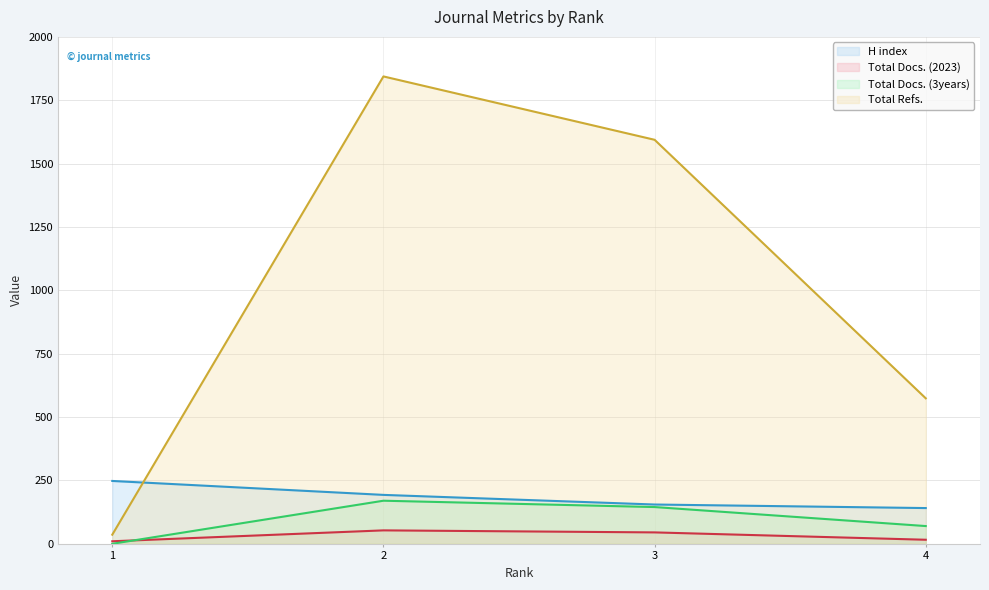

True or false: Total Docs. (3years) has more than 2 interior local peaks.

False